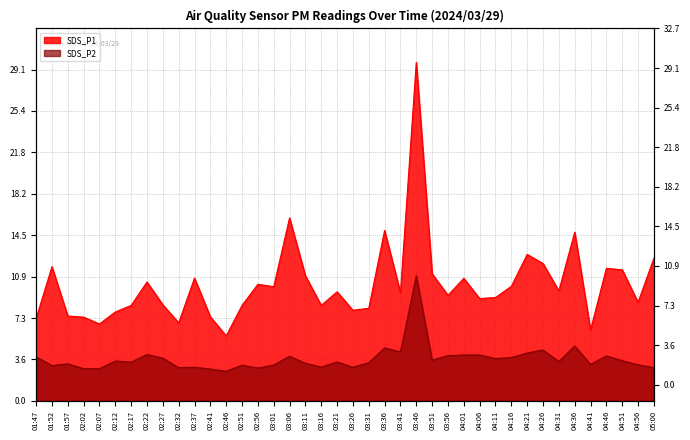

Is it true that SDS_P1 equals 2.8 at 04:31?

False